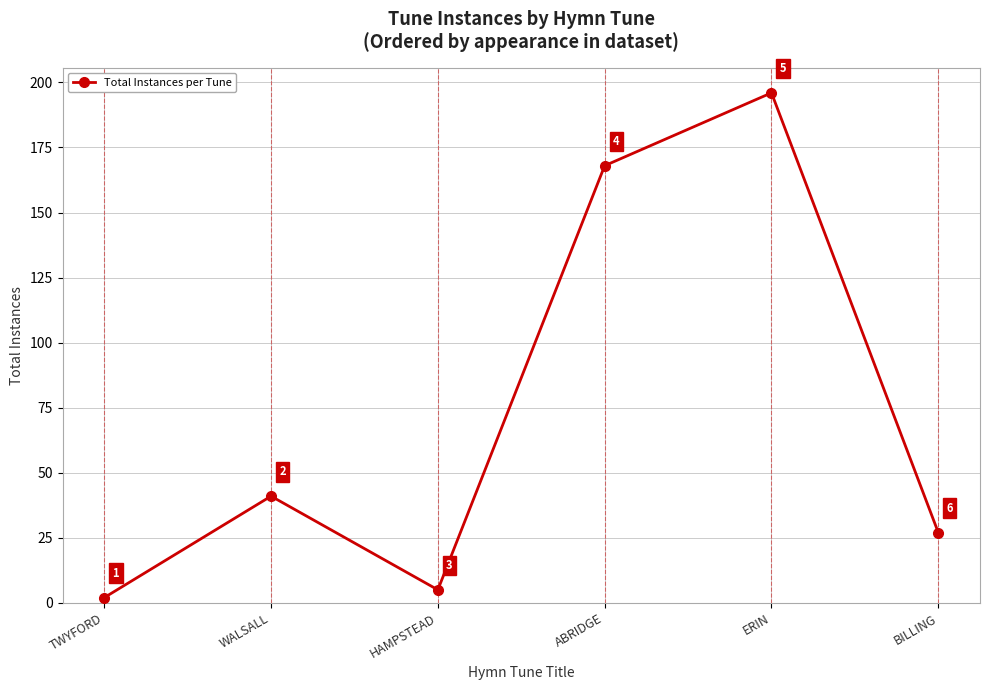

List the labels in order of value, smallest first.

TWYFORD, HAMPSTEAD, BILLING, WALSALL, ABRIDGE, ERIN